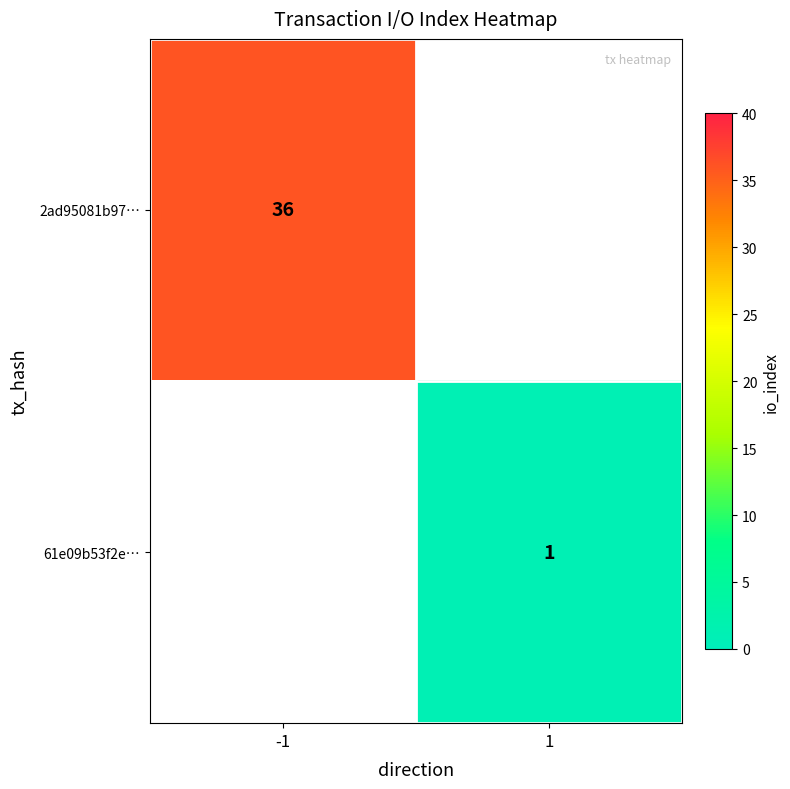

The 61e09b53f2e… series shows 1.7 at 1. True or false?

False